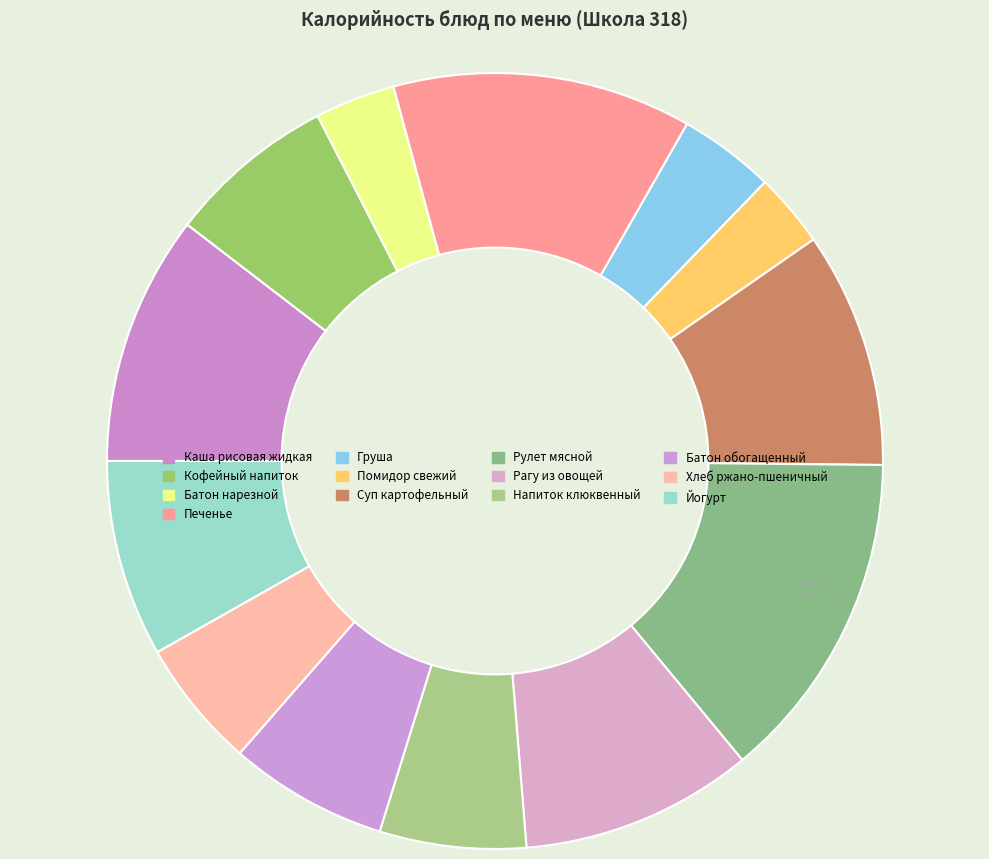

Count the number of slices in the pie.

13